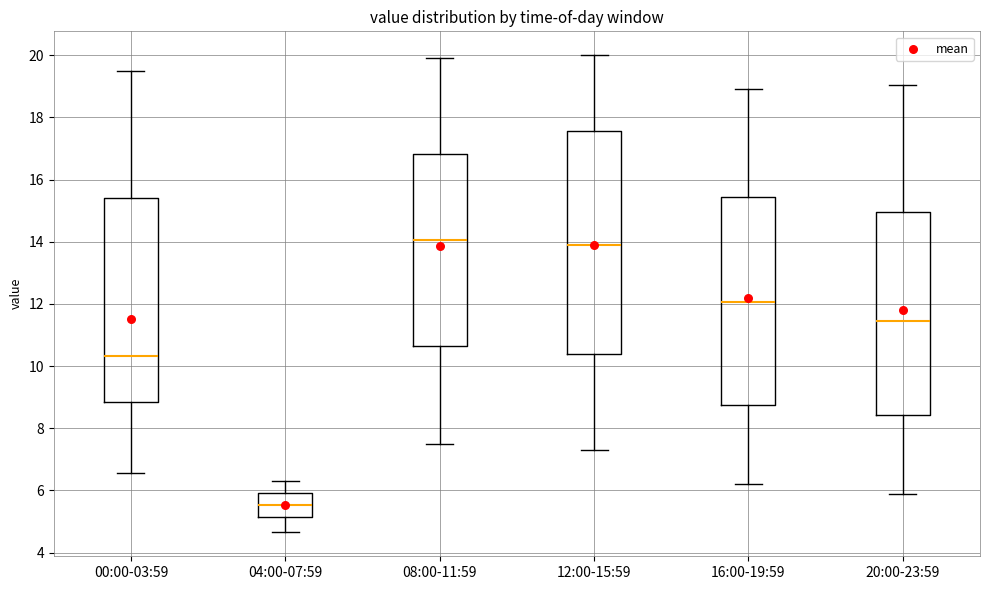

Where does the upper whisker of the box for 04:00-07:59 end on the y-axis? The values are not printed on the chart, so give them approximately, as read against the axis.

6.4